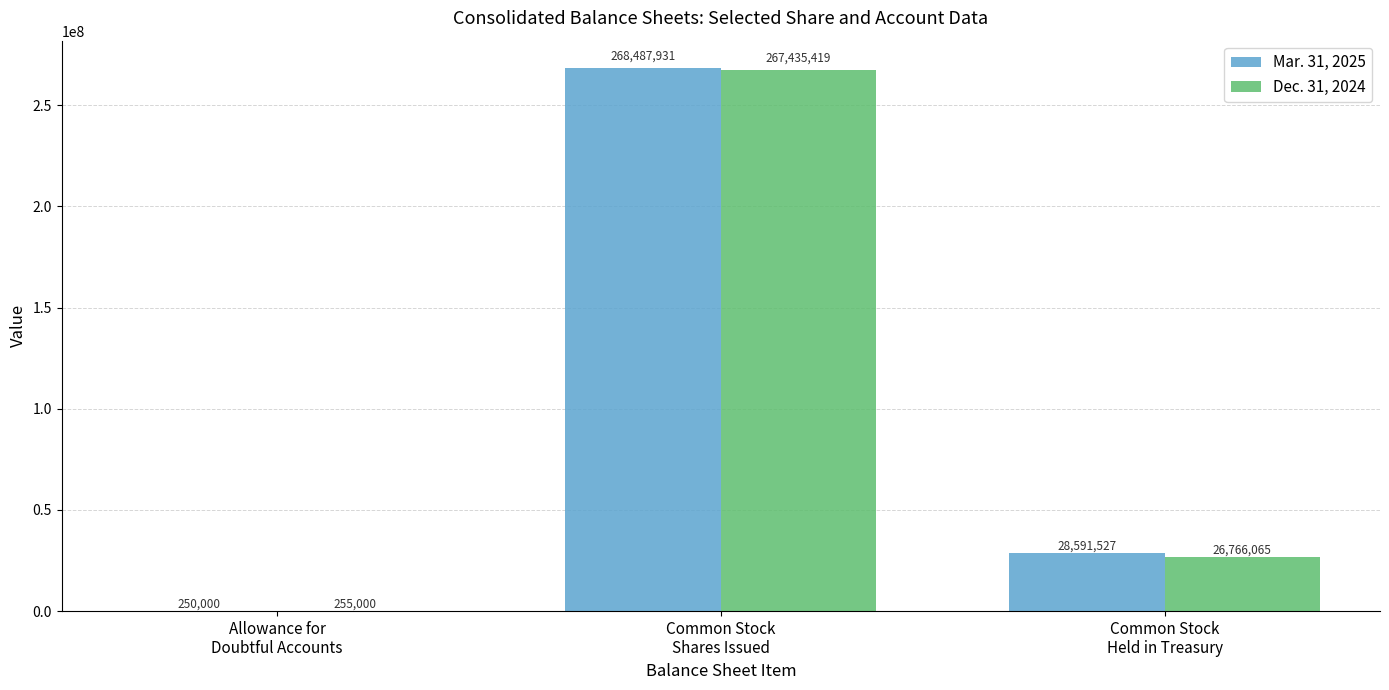

Reading right to left, what are all the values shown in this chart?

Mar. 31, 2025: Common Stock
Held in Treasury=28591527	Common Stock
Shares Issued=268487931	Allowance for
Doubtful Accounts=250000
Dec. 31, 2024: Common Stock
Held in Treasury=26766065	Common Stock
Shares Issued=267435419	Allowance for
Doubtful Accounts=255000